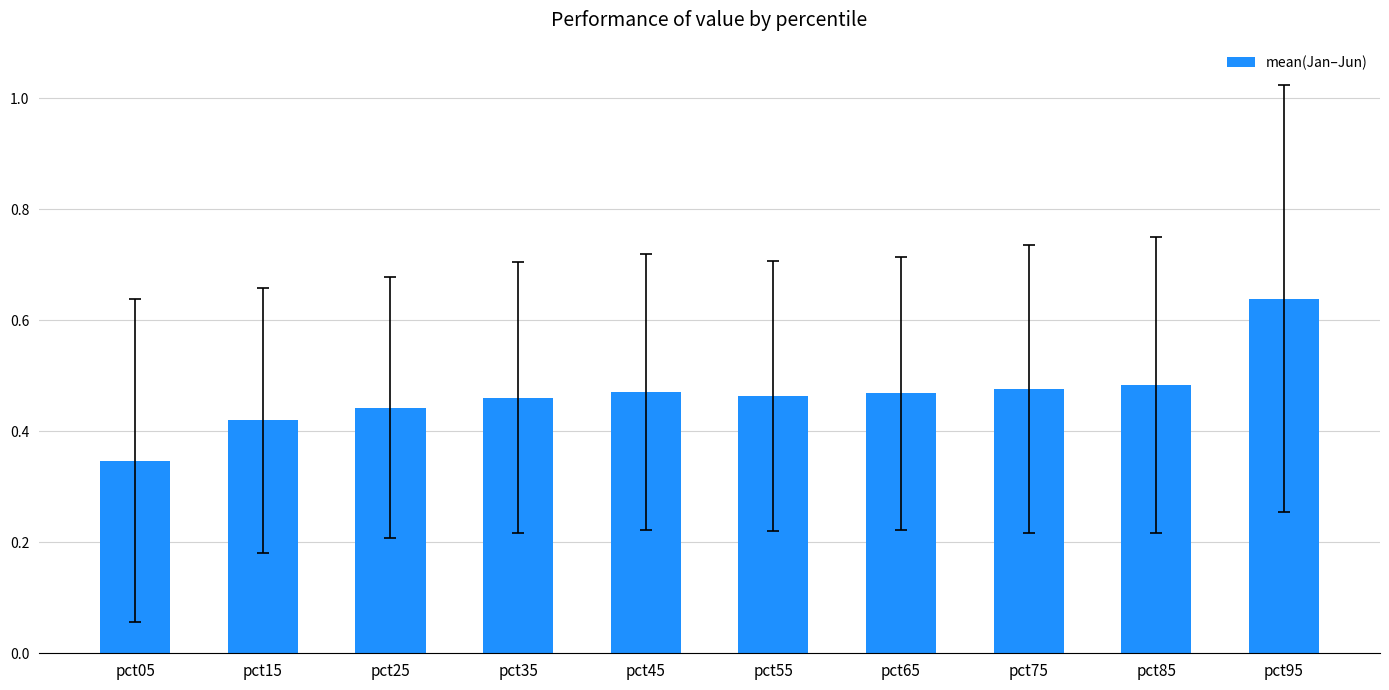

At which category does the chart reach its minimum across all series?

pct05